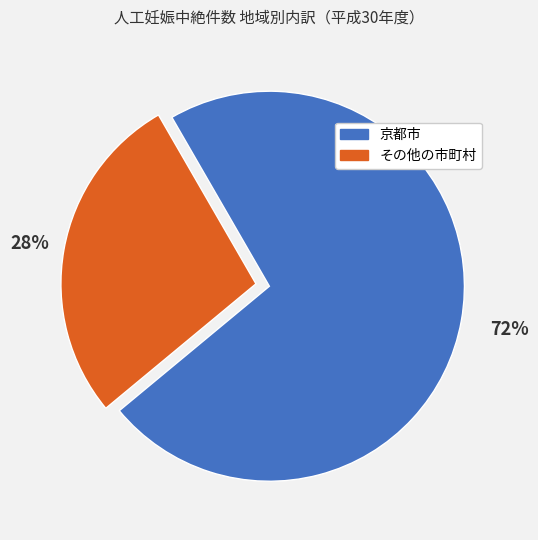

To the nearest percent, what portion does その他の市町村 represent?

28%